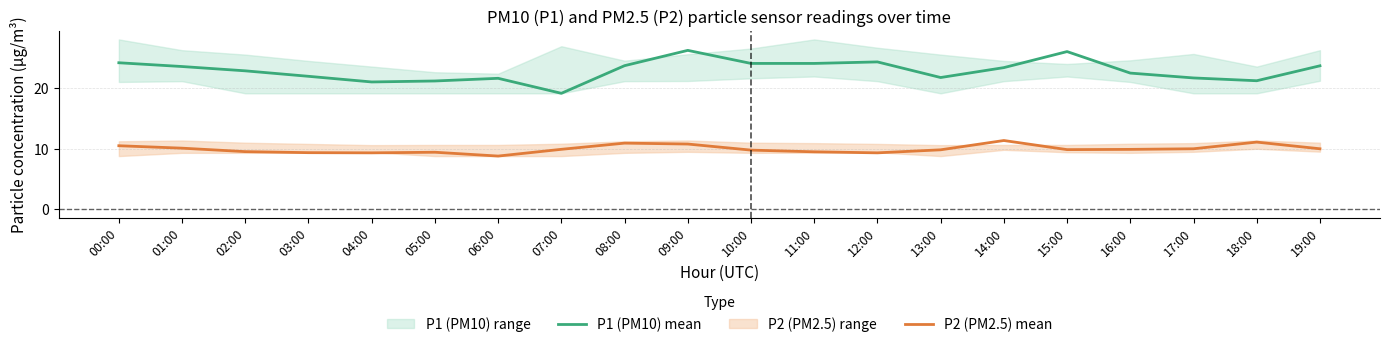

Reading left to right, transcribe all the data shown in this chart.

P1 (PM10) mean: 24.1	23.5	22.8	21.9	21.0	21.1	21.6	19.1	23.6	26.2	24.0	24.0	24.3	21.7	23.3	26.0	22.4	21.6	21.2	23.6
P2 (PM2.5) mean: 10.5	10.1	9.5	9.3	9.3	9.4	8.8	9.9	10.9	10.8	9.8	9.5	9.3	9.8	11.3	9.8	9.9	10.0	11.1	10.0